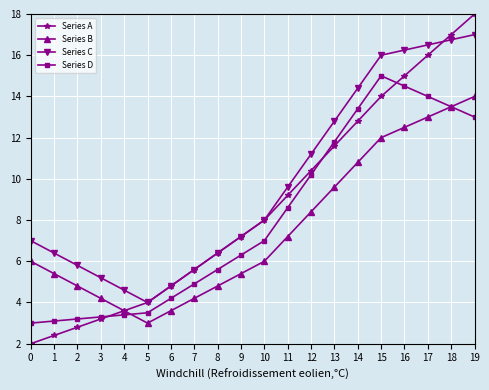

Count the number of categories in the chart.

20